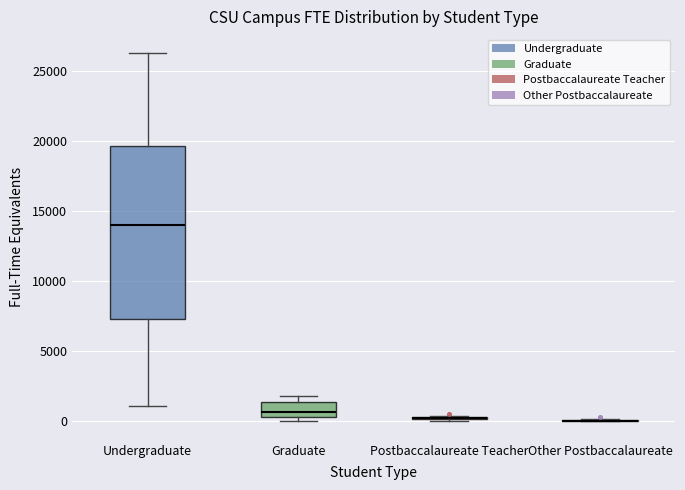

Reading left to right, transcribe this box plot: for each box, give where its median line is, the range the box spans, and where its two whiskers end, as read against the y-axis. The values are not printed on the chart, so give them approximately, as read against the axis.

Undergraduate: median 14000, box 7500 to 19500, whiskers 1000 to 26500
Graduate: median 500 (just above the box's lower edge), box 500 to 1500, whiskers 0 to 2000
Postbaccalaureate Teacher: box collapsed to a line at 0, whiskers 0 to 500
Other Postbaccalaureate: box collapsed to a line at 0, whiskers 0 to 0